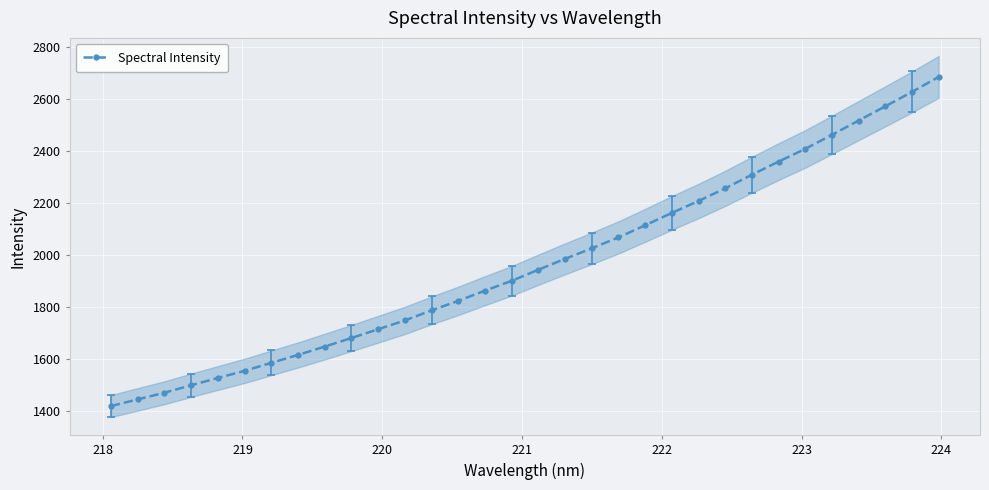

How many categories are shown in the chart?

32